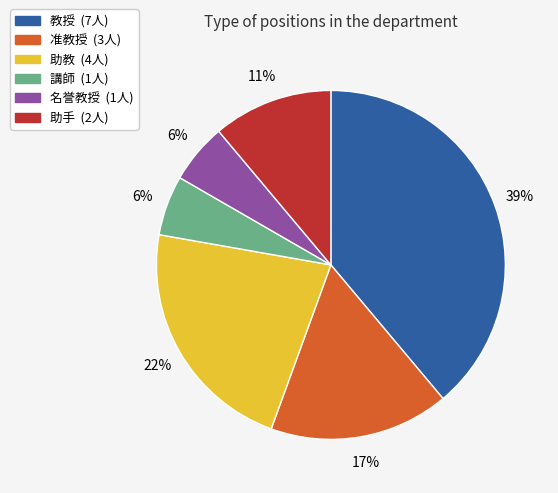

Do 名誉教授 and 助手 together represent more than half of the pie?

No